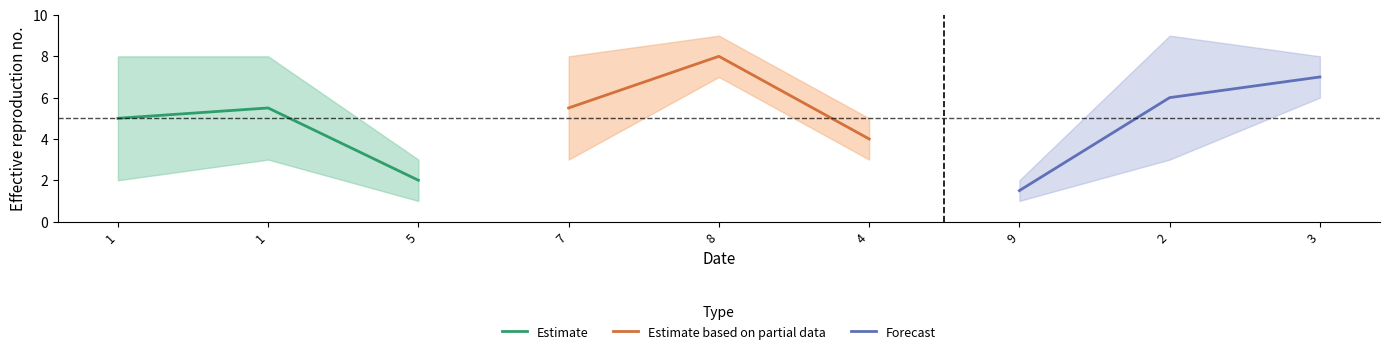

Between 1 and 1, which is larger?

1